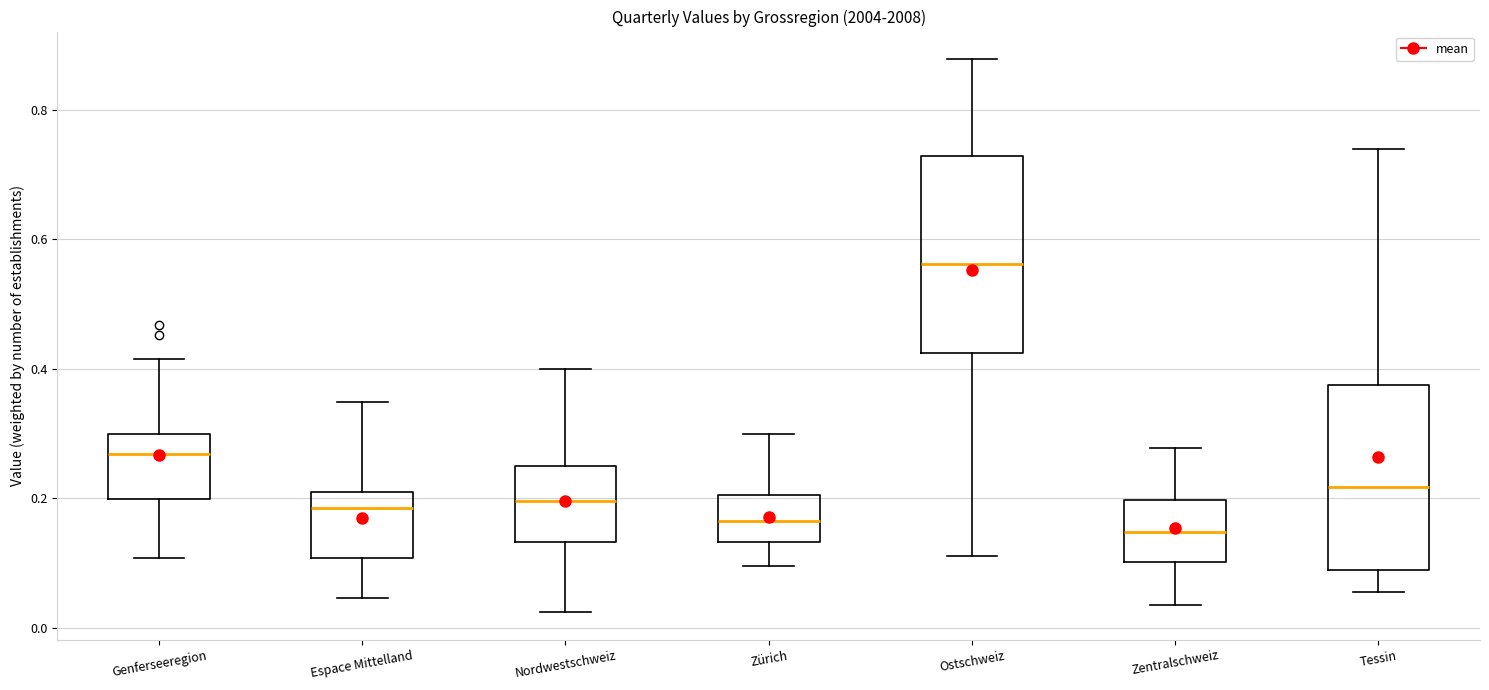

Reading left to right, read every box against the y-axis: the position of its median line, the range the box covers, and the ends of its whiskers. The values are not printed on the chart, so give them approximately, as read against the axis.

Genferseeregion: median 0.26, box 0.20 to 0.30, whiskers 0.10 to 0.42
Espace Mittelland: median 0.18, box 0.10 to 0.22, whiskers 0.04 to 0.34
Nordwestschweiz: median 0.20, box 0.14 to 0.26, whiskers 0.02 to 0.40
Zürich: median 0.16, box 0.14 to 0.20, whiskers 0.10 to 0.30
Ostschweiz: median 0.56, box 0.42 to 0.72, whiskers 0.12 to 0.88
Zentralschweiz: median 0.14, box 0.10 to 0.20, whiskers 0.04 to 0.28
Tessin: median 0.22, box 0.08 to 0.38, whiskers 0.06 to 0.74